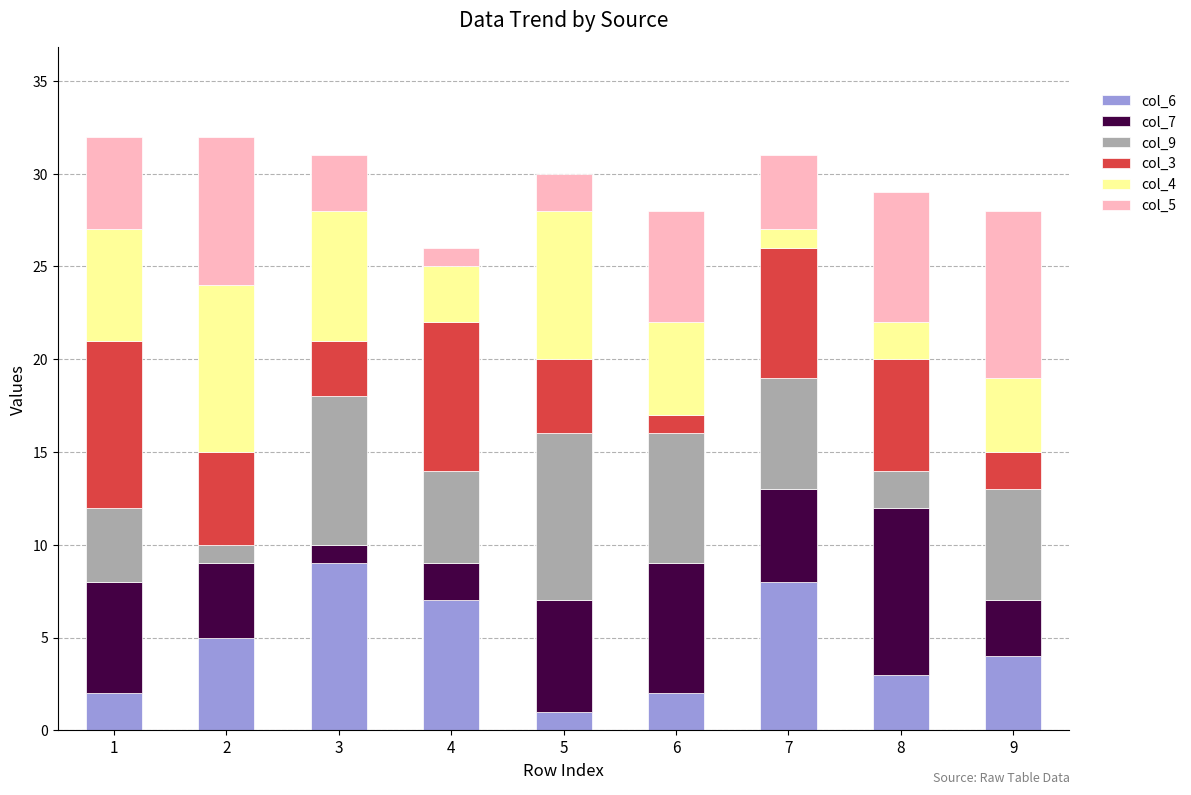

True or false: col_6 has a value of 2 at 6.

True